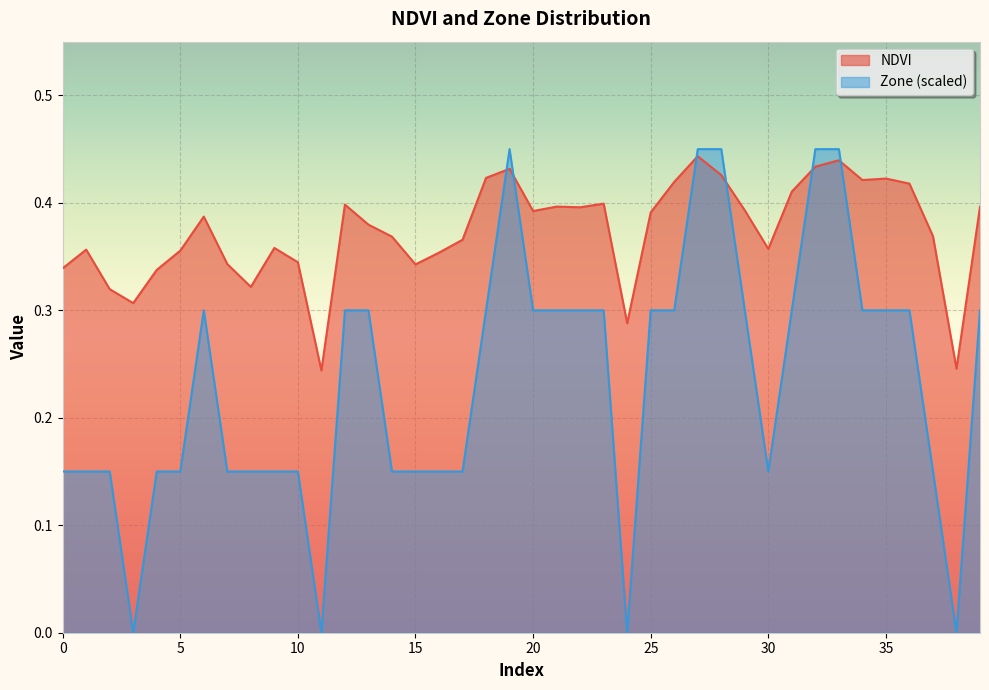

What is the greatest value displayed?

0.4